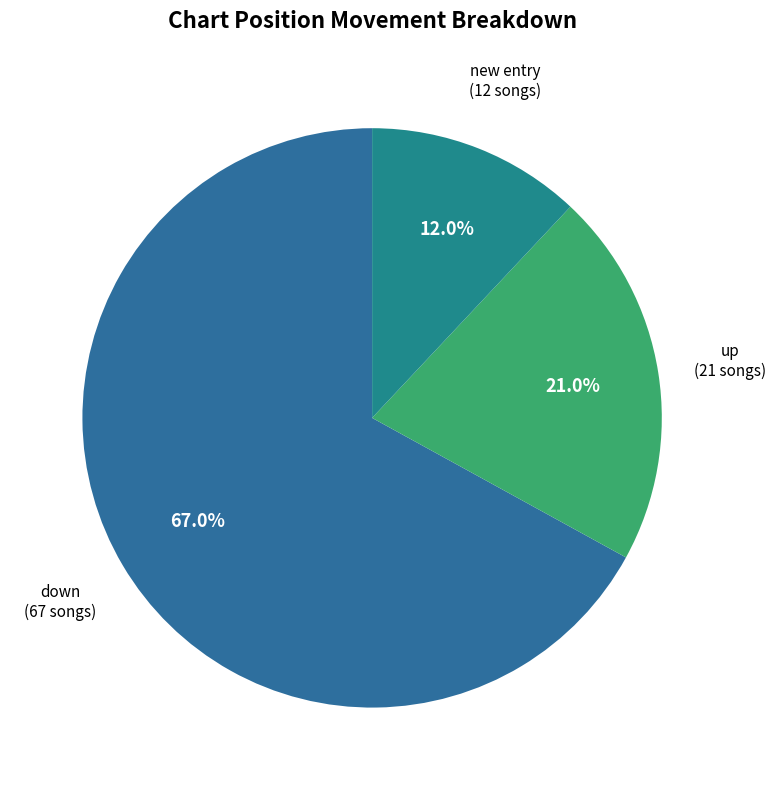

How many slices are in this pie chart?

3